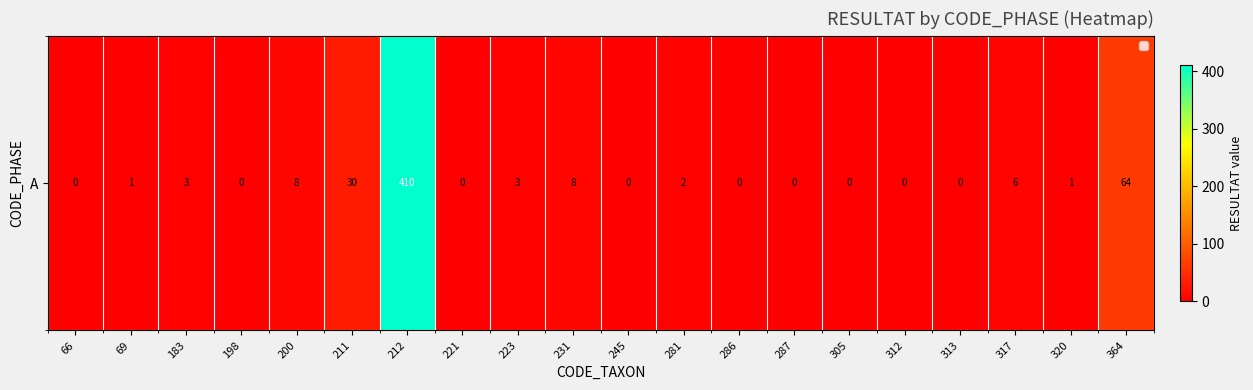

Which label corresponds to the smallest value in the chart?

66